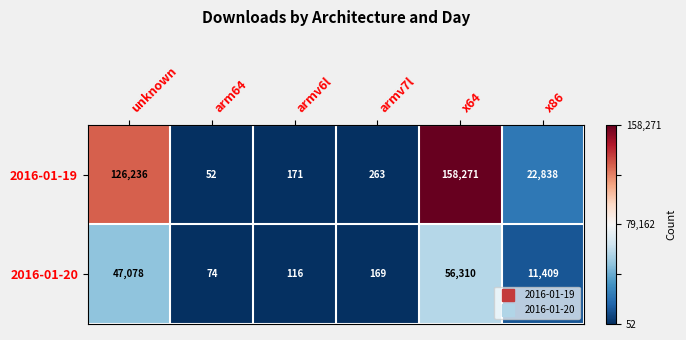

True or false: 2016-01-19 has a value of 126236 at unknown.

True